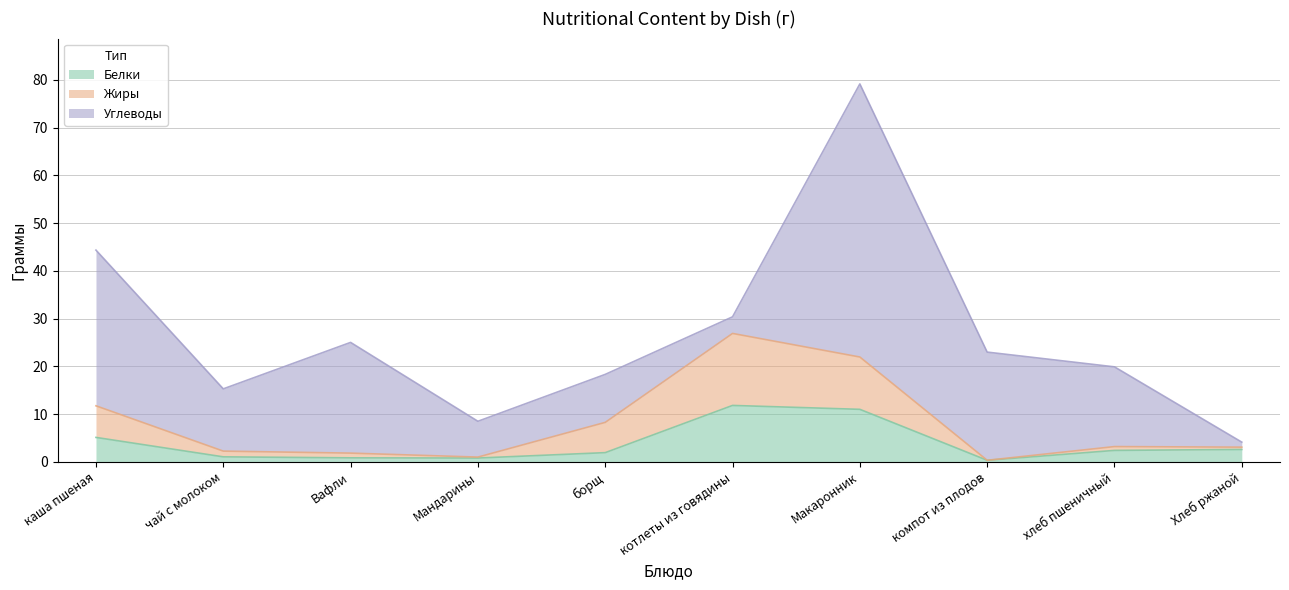

What is the maximum value for Белки?

11.8